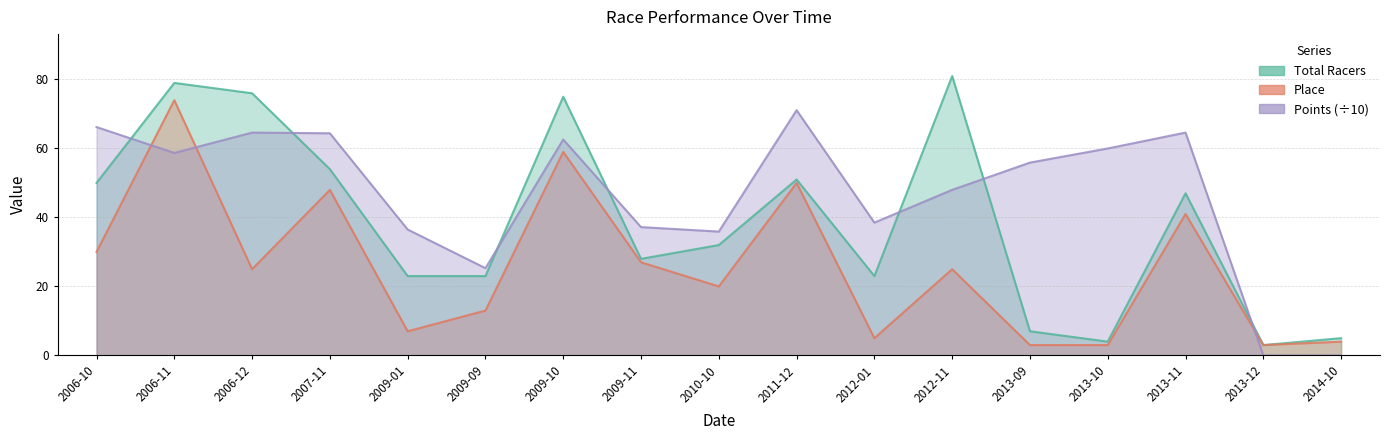

Which series ends up on top after the final intersection of Total Racers and Points?

Total Racers